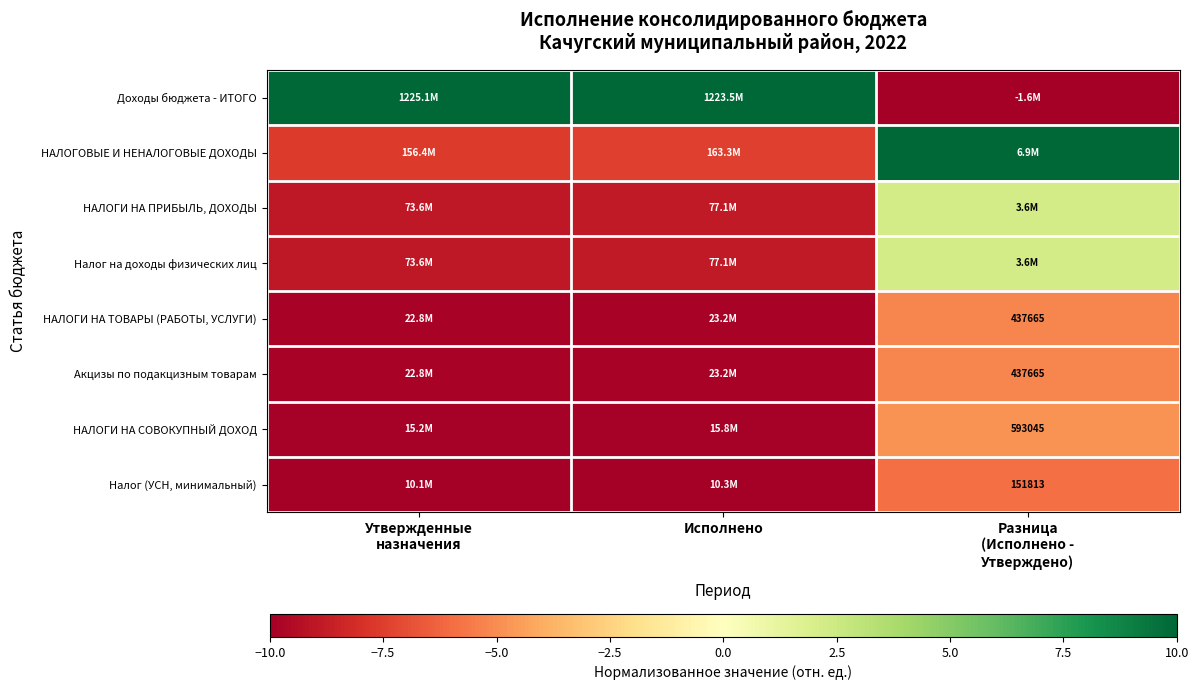

What is the highest value of the НАЛОГИ НА ТОВАРЫ (РАБОТЫ, УСЛУГИ) series?

-5.2